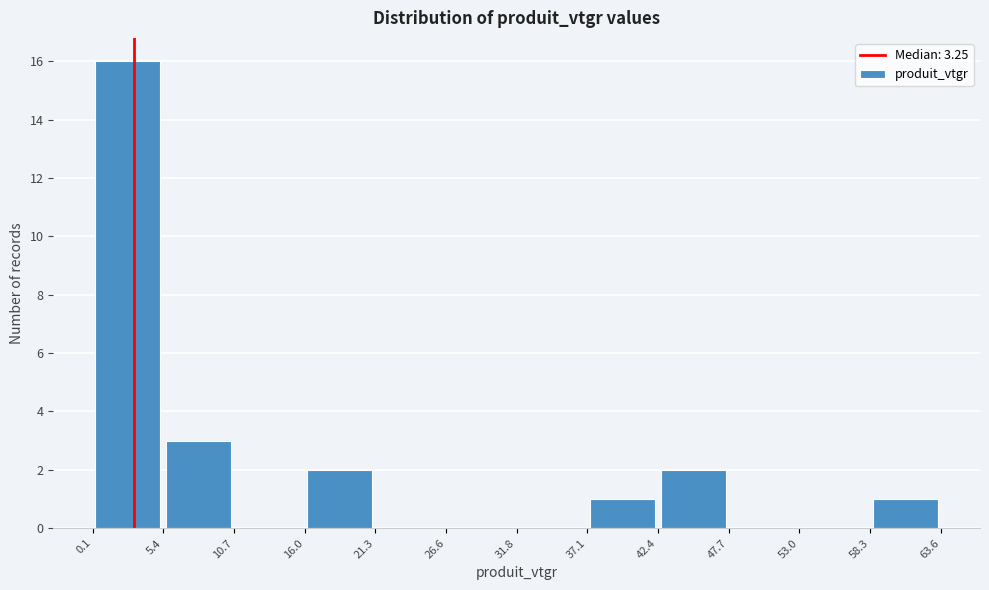

Reading left to right, list every bar in this chart as the range it spans on the x-axis followed by its height. The values are not printed on the chart, so give them approximately, as read against the axis.

0.1 to 5.4: 16
5.4 to 10.7: 3
10.7 to 16.0: 0
16.0 to 21.3: 2
21.3 to 26.6: 0
26.6 to 31.8: 0
31.8 to 37.1: 0
37.1 to 42.4: 1
42.4 to 47.7: 2
47.7 to 53.0: 0
53.0 to 58.3: 0
58.3 to 63.6: 1